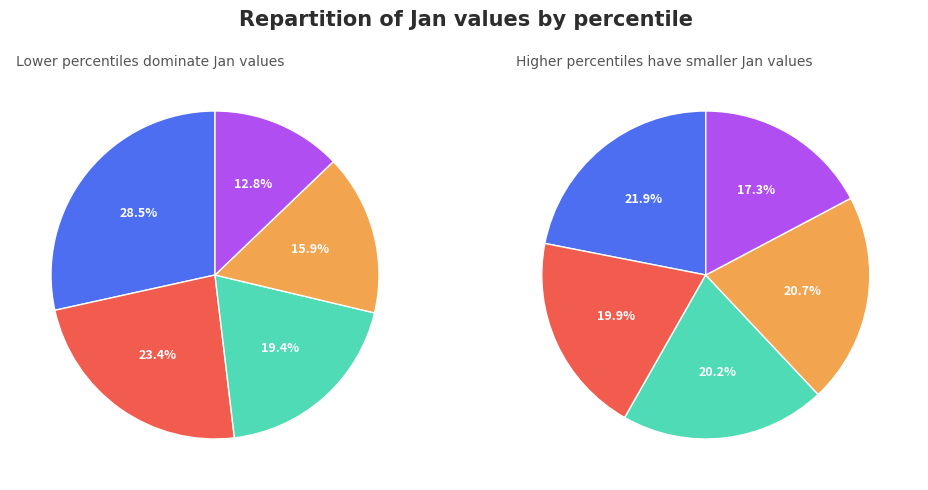

Between pct35 and pct95, which is larger?

pct35